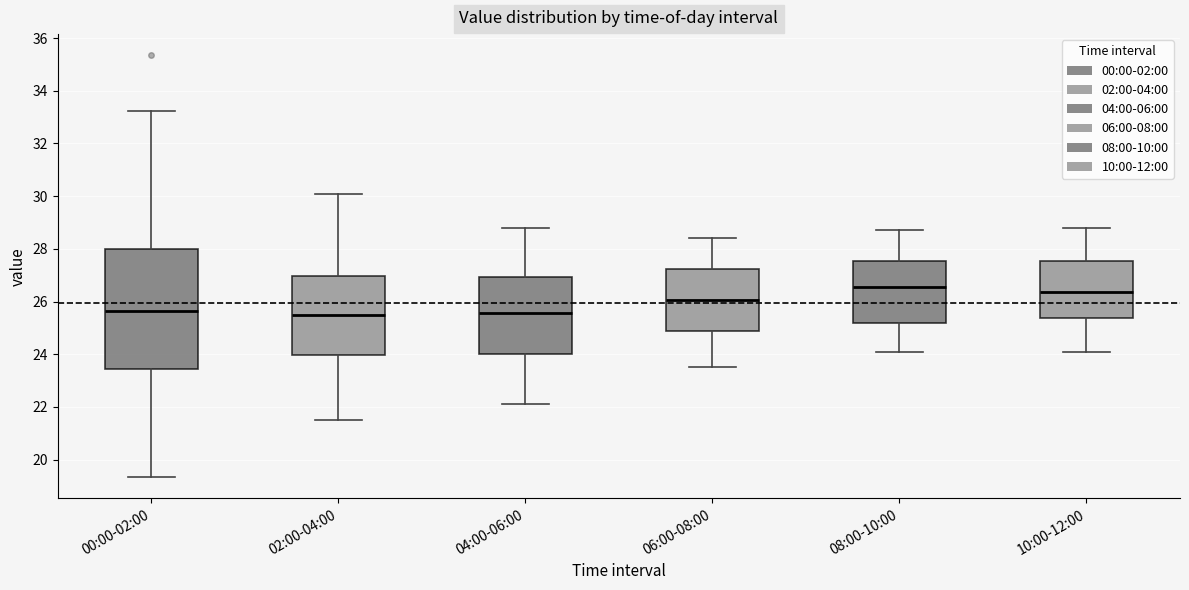

Comparing the boxes themselves (not the whiskers), which one is the tallest?

00:00-02:00